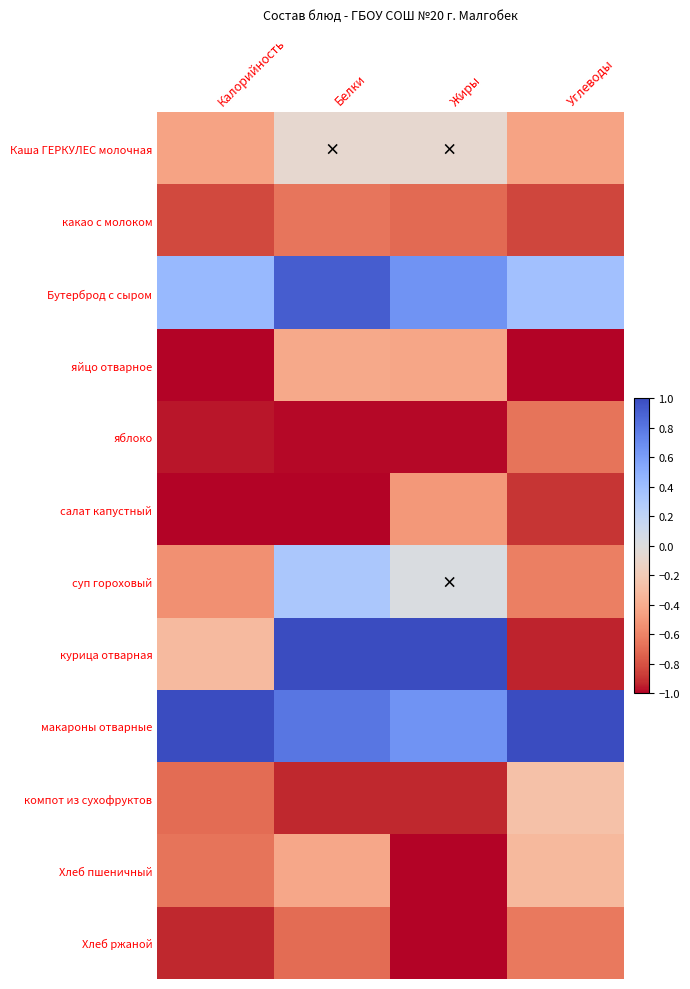

Which has a higher value, Жиры or Калорийность?

Жиры